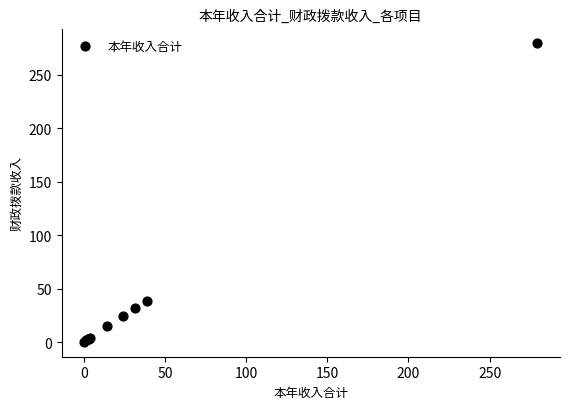

What Y value in the scatter plot is closest to 139?

38.8